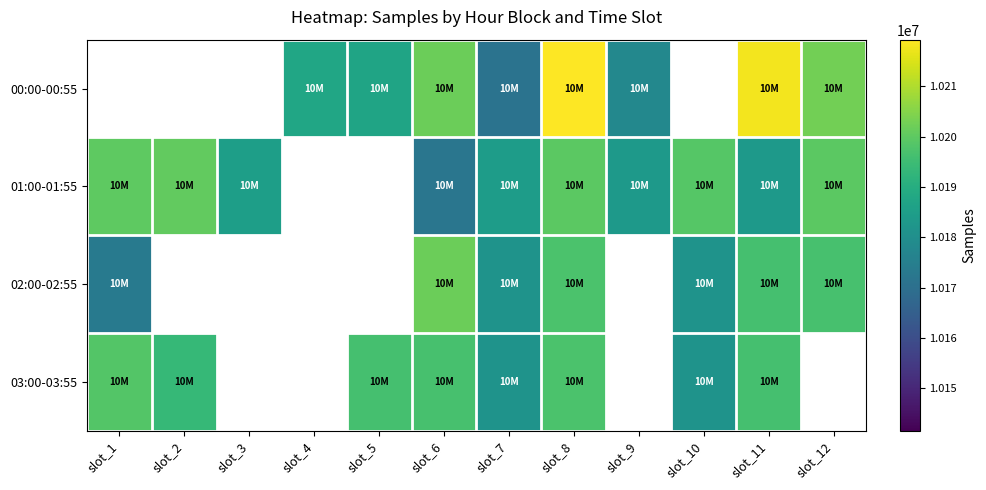

The value of 03:00-03:55 at slot_7 is 5224947.4. True or false?

False